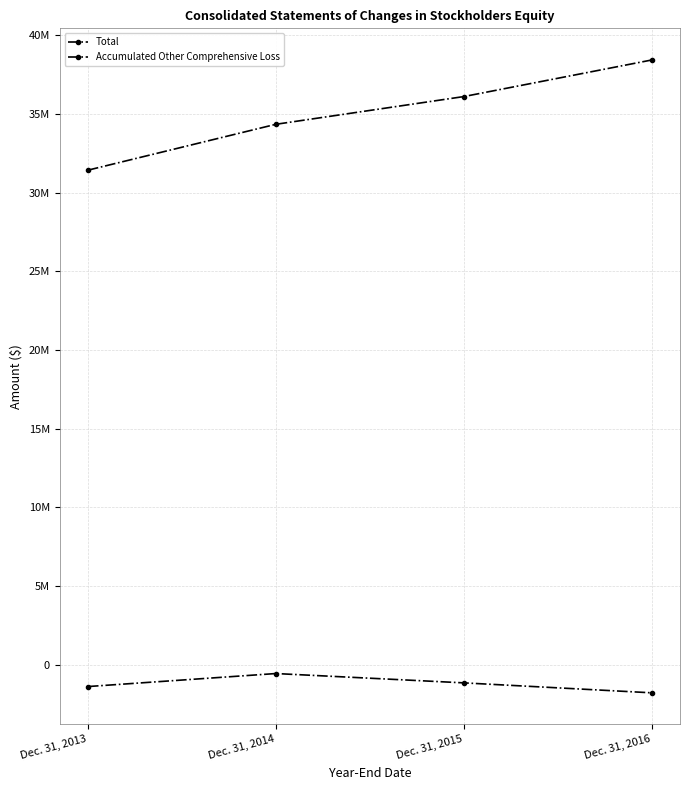

Does the chart have visible grid lines?

Yes